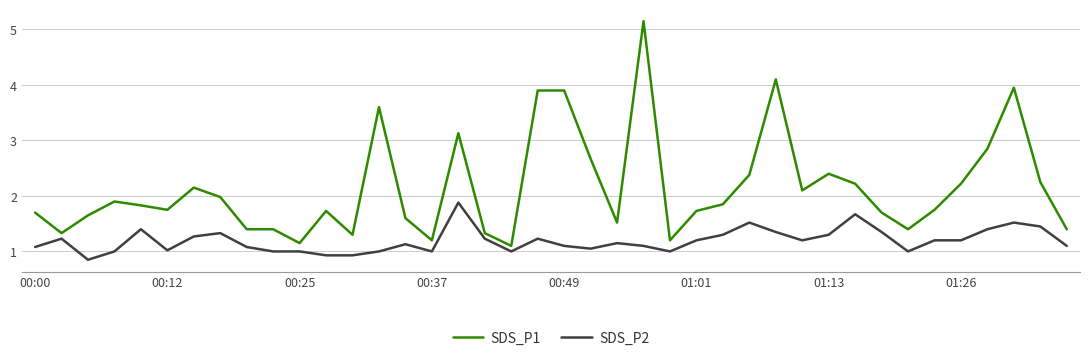

Which series has the largest range (max minus min)?

SDS_P1